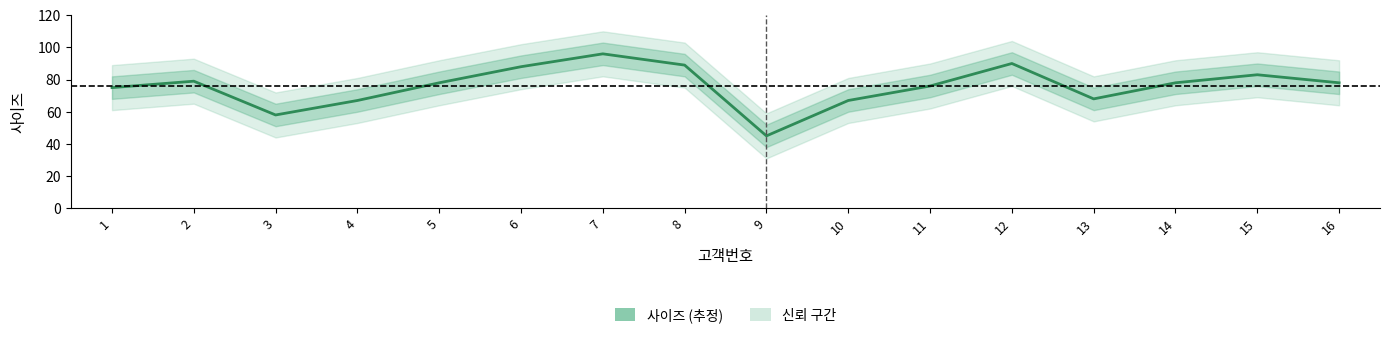

Is it true that the value at 4 is 67?

True